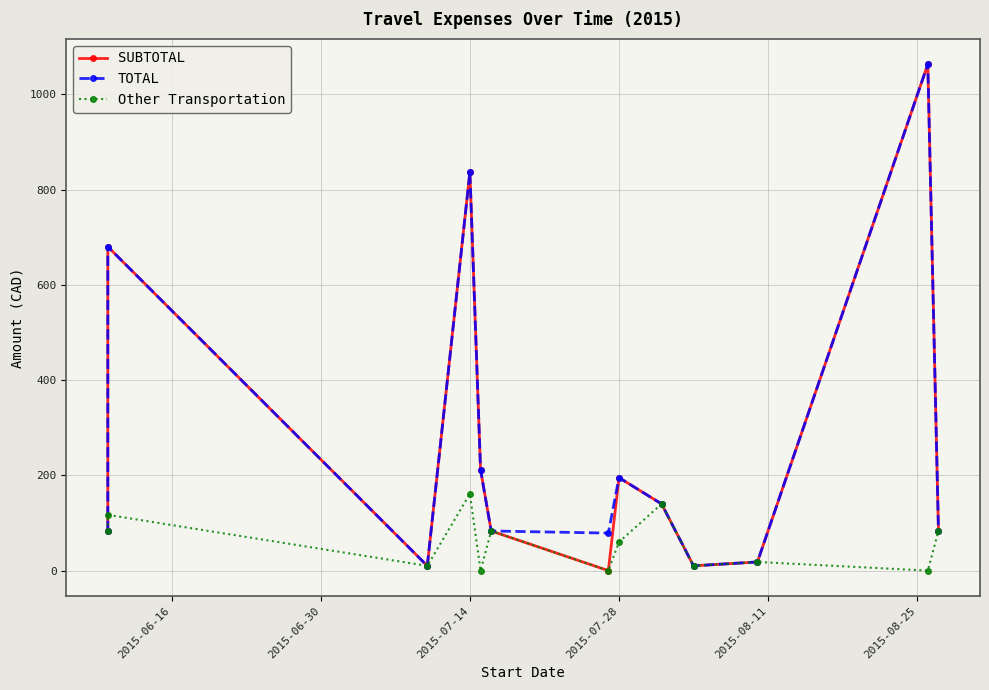

At how many categories does at least one series exceed 984?

1